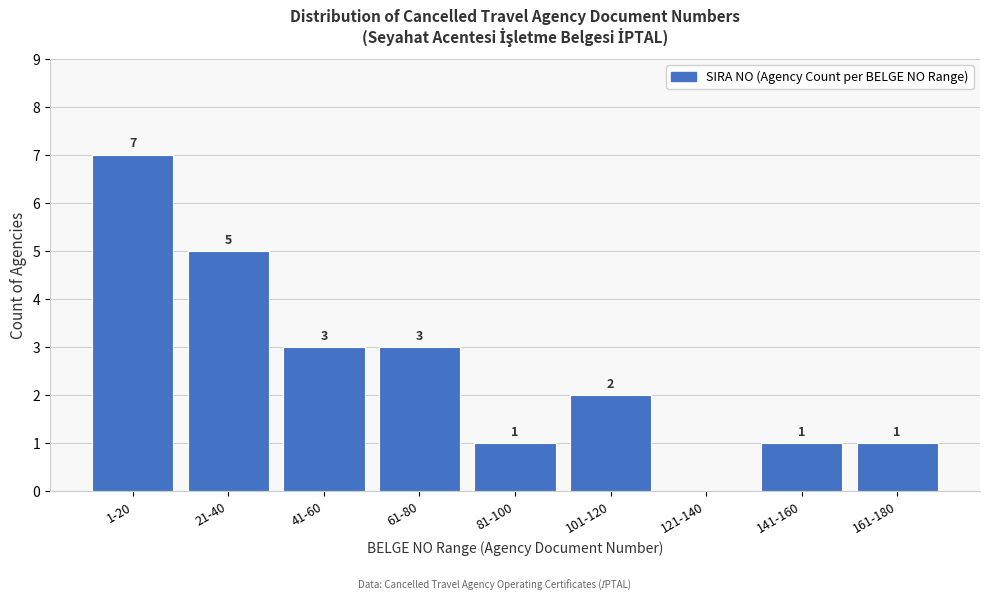

Reading left to right, what are all the values shown in this chart?

1-20=7	21-40=5	41-60=3	61-80=3	81-100=1	101-120=2	121-140=0	141-160=1	161-180=1